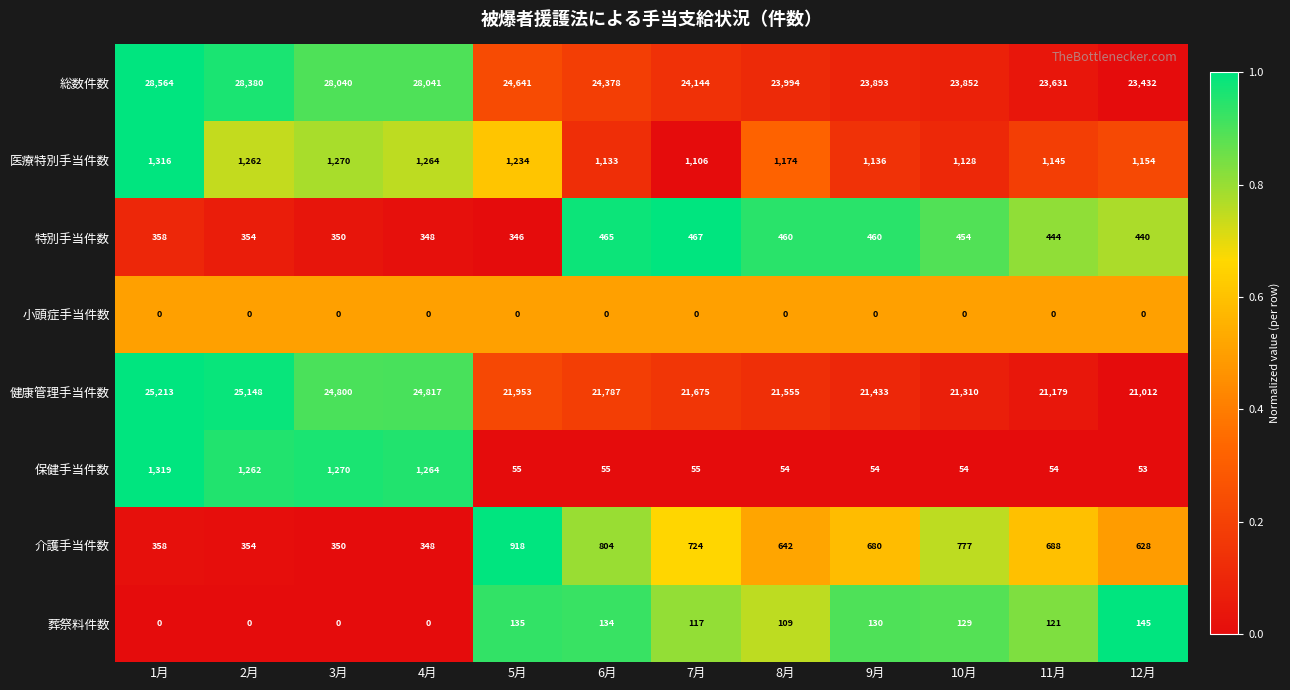

Rank the series at 7月 from highest to lowest value.

総数件数, 健康管理手当件数, 医療特別手当件数, 介護手当件数, 特別手当件数, 葬祭料件数, 保健手当件数, 小頭症手当件数